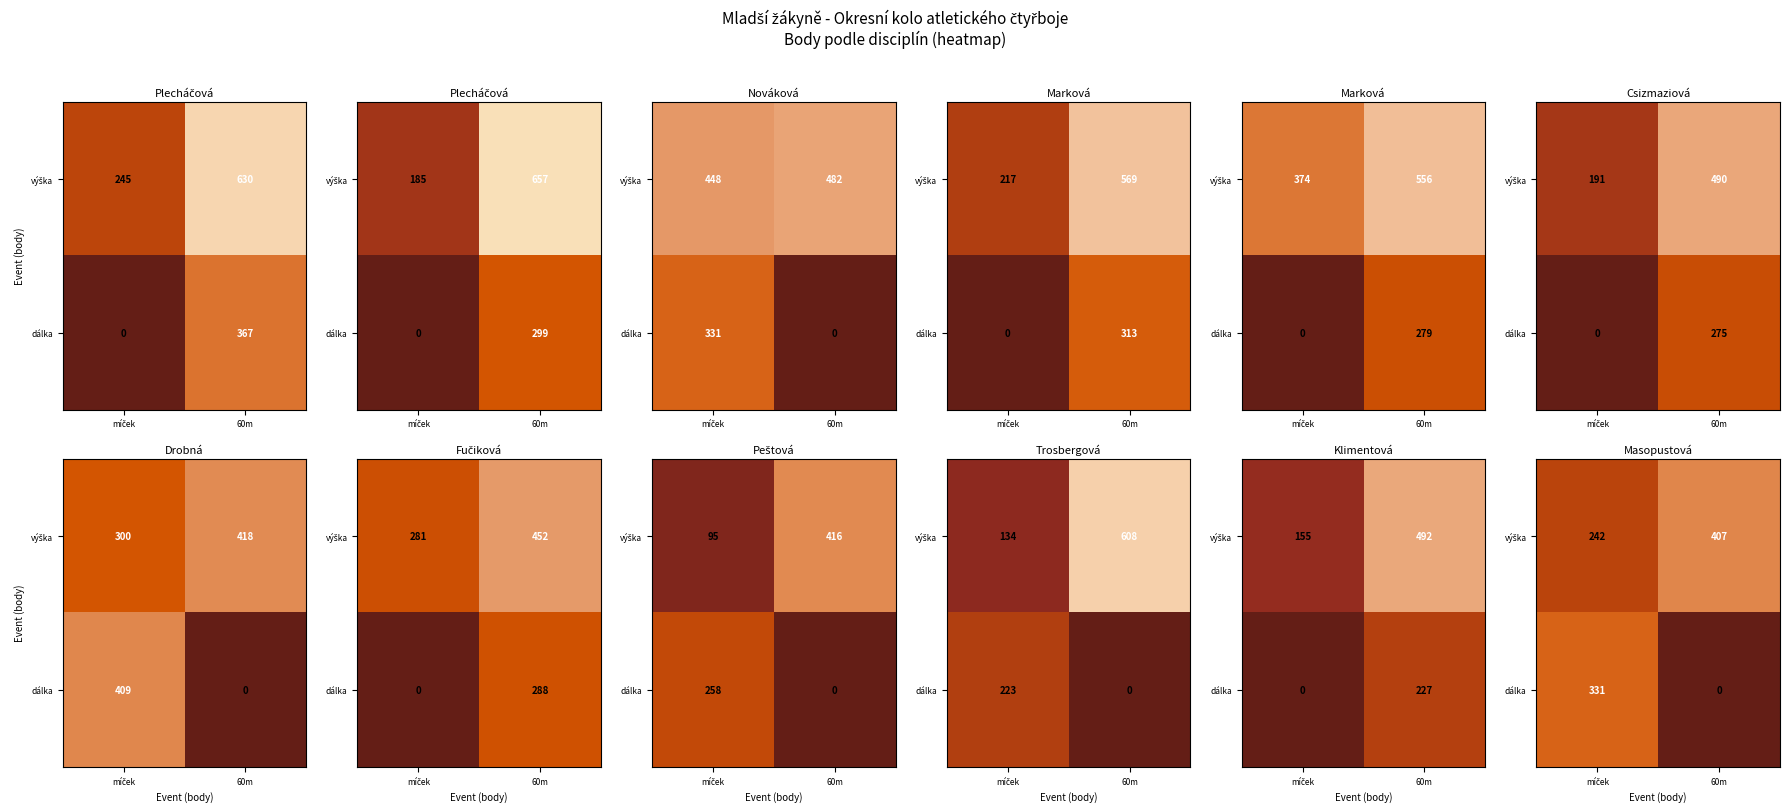

Which label corresponds to the smallest value in the chart?

60m